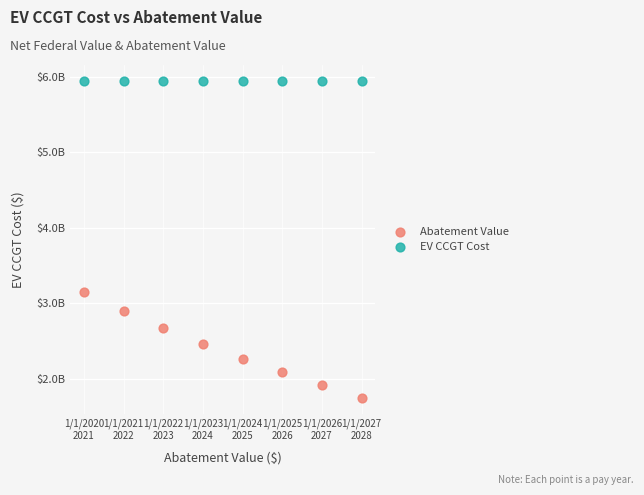

Which series reaches the minimum Y coordinate?

Abatement Value